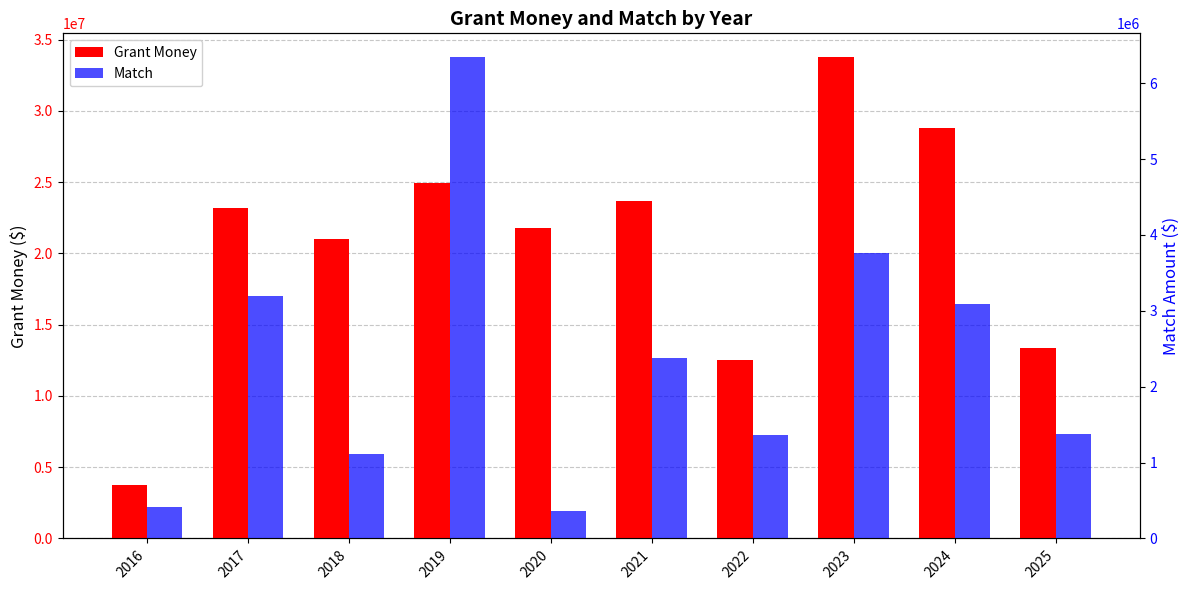

What is the value of the Grant Money bar at the 4th from the left?

24976009.3